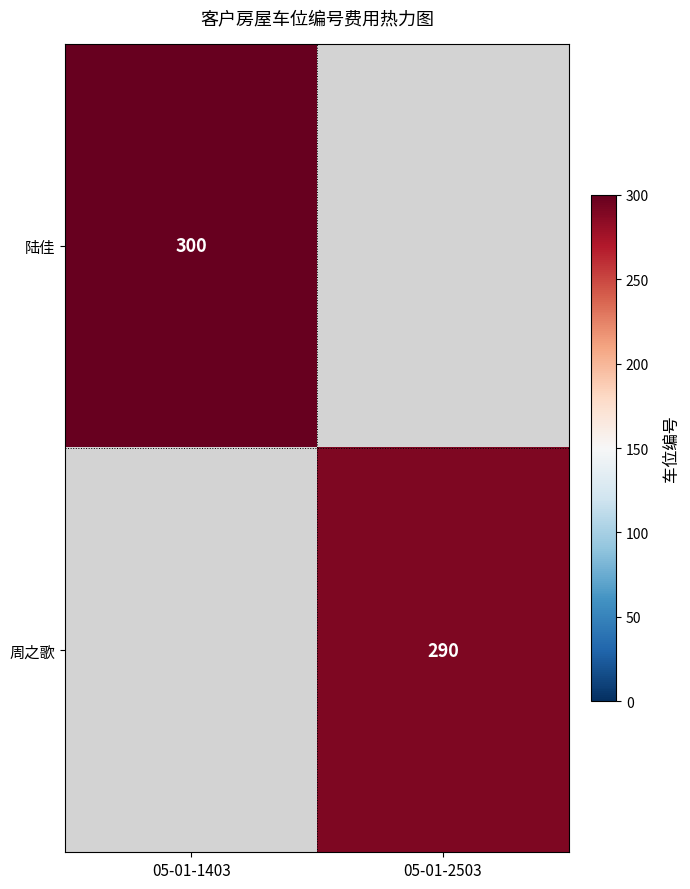

Is it true that 周之歌 equals 457.0 at 05-01-2503?

False